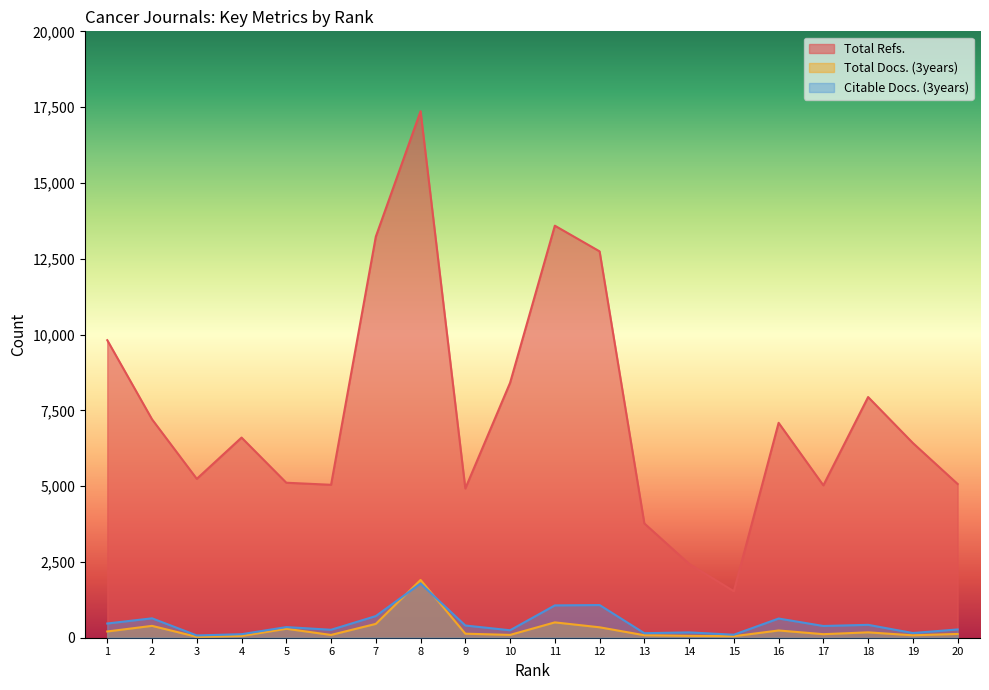

Does the chart display data point markers on the line(s)?

No